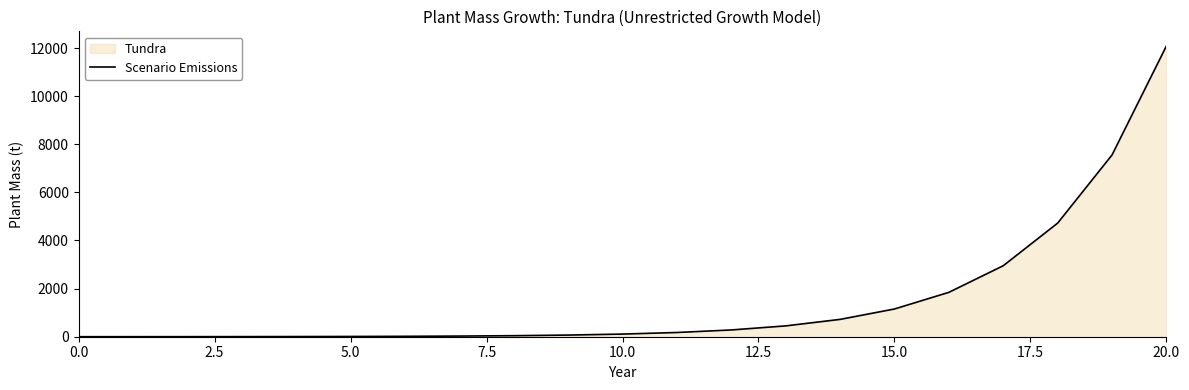

Between 20.0 and 15.0, which is larger?

20.0